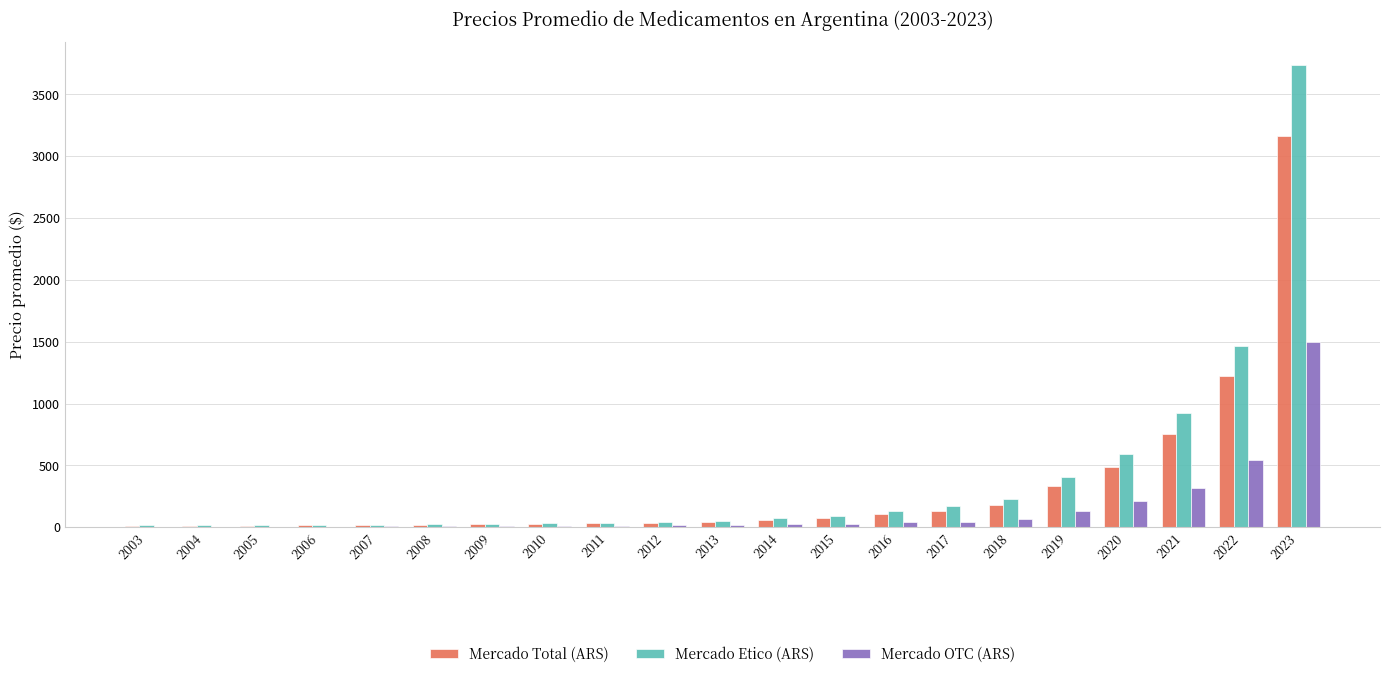

The Mercado OTC (ARS) series shows 25.2 at 2014. True or false?

True